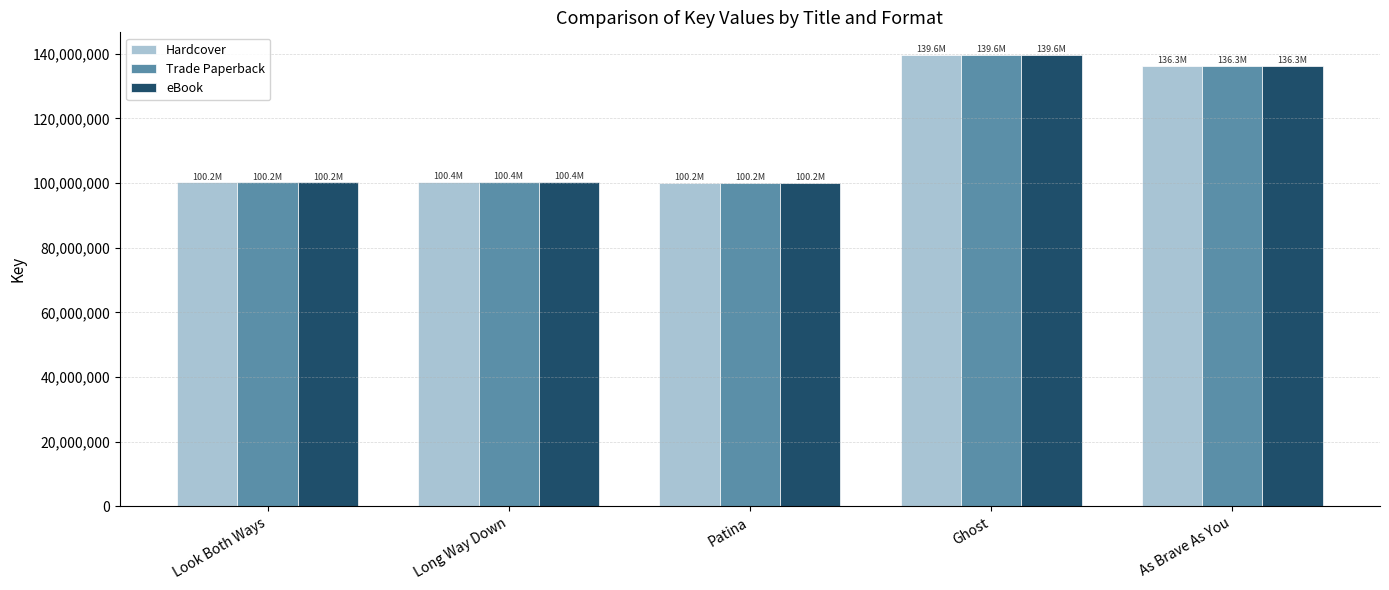

What is the difference between the second highest and minimum values in the Trade Paperback series?

36158583